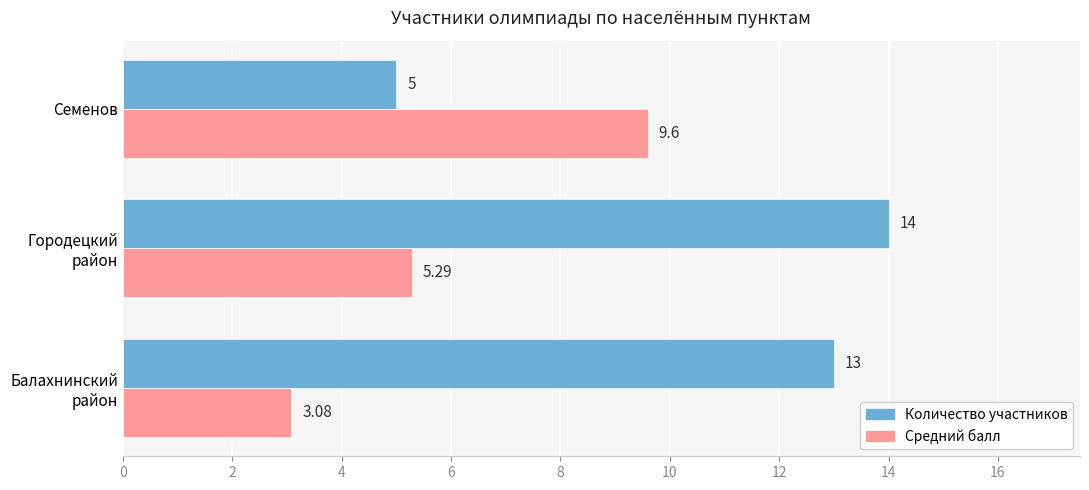

At how many categories does at least one series exceed 7?

3